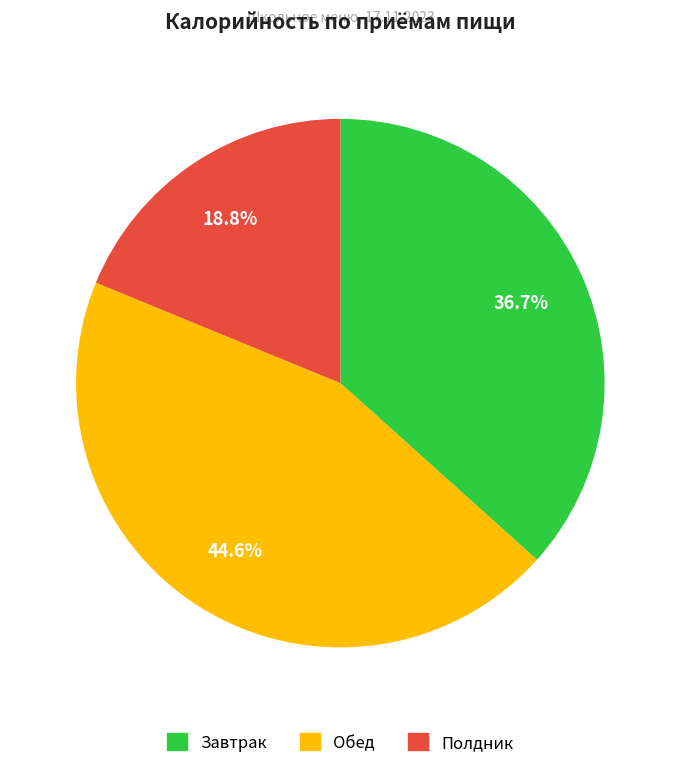

Does any single category account for the majority?

No